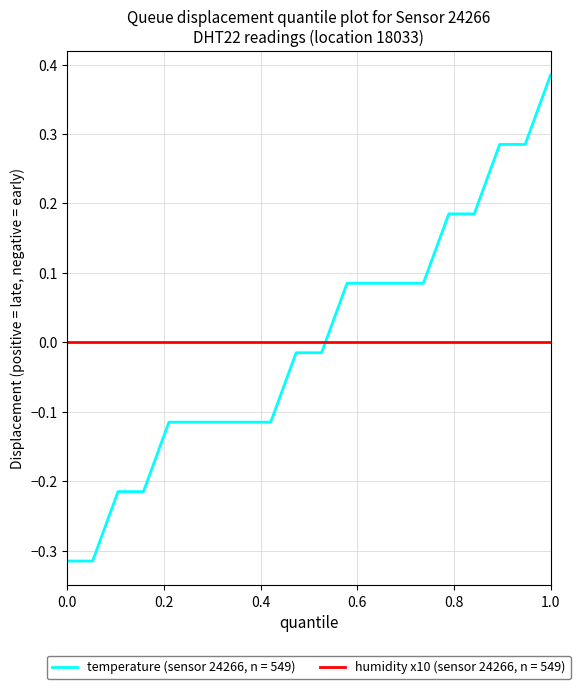

After their last crossing, which series has the higher values: temperature (sensor 24266, n = 549) or humidity x10 (sensor 24266, n = 549)?

temperature (sensor 24266, n = 549)